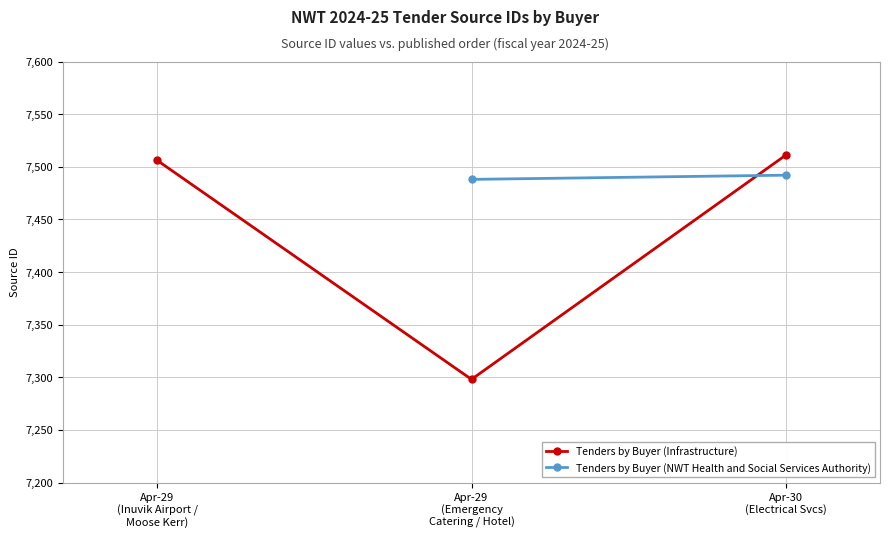

The chart shows a value of 7506 at Apr-29
(Inuvik Airport /
Moose Kerr). True or false?

True